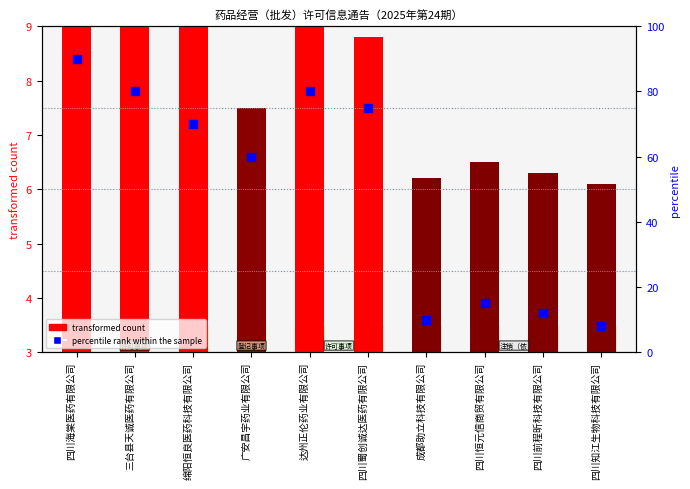

Which series contains the highest Y value?

percentile rank within the sample